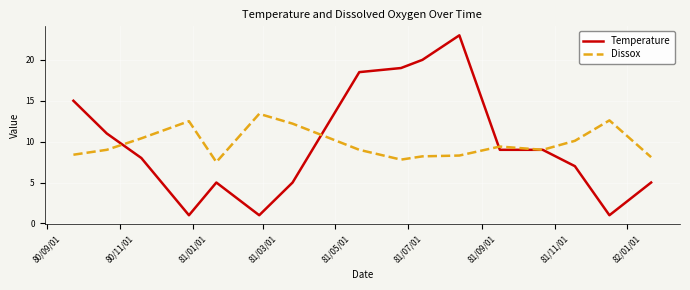

True or false: Temperature and Dissox intersect in this chart.

True